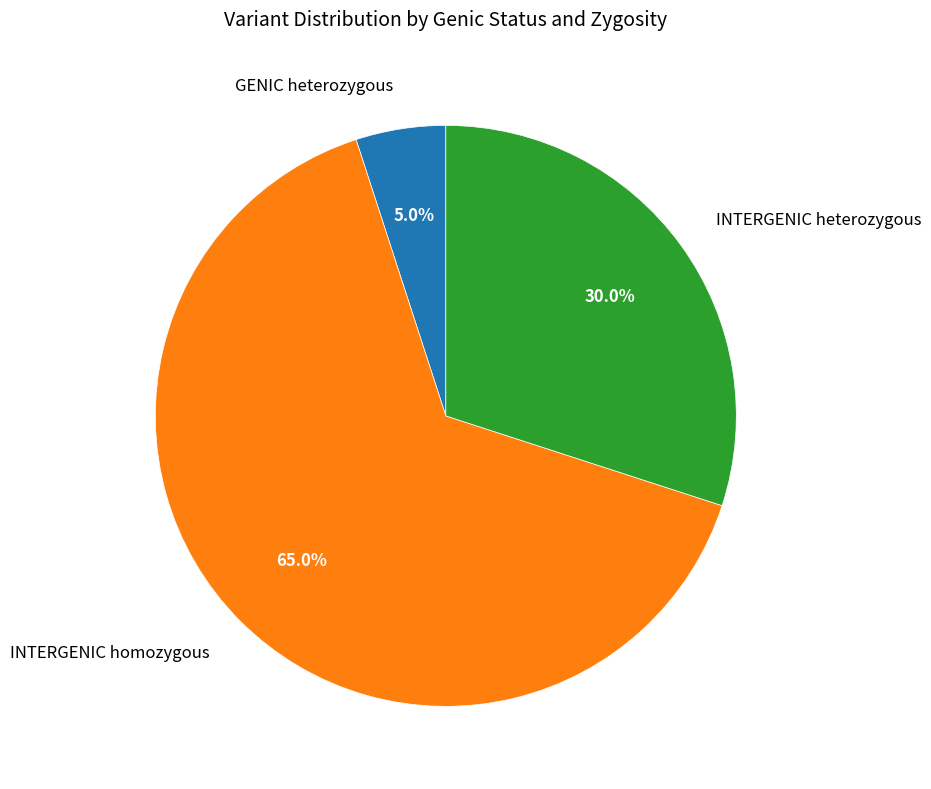

To the nearest percent, what is the average slice percentage?

33%